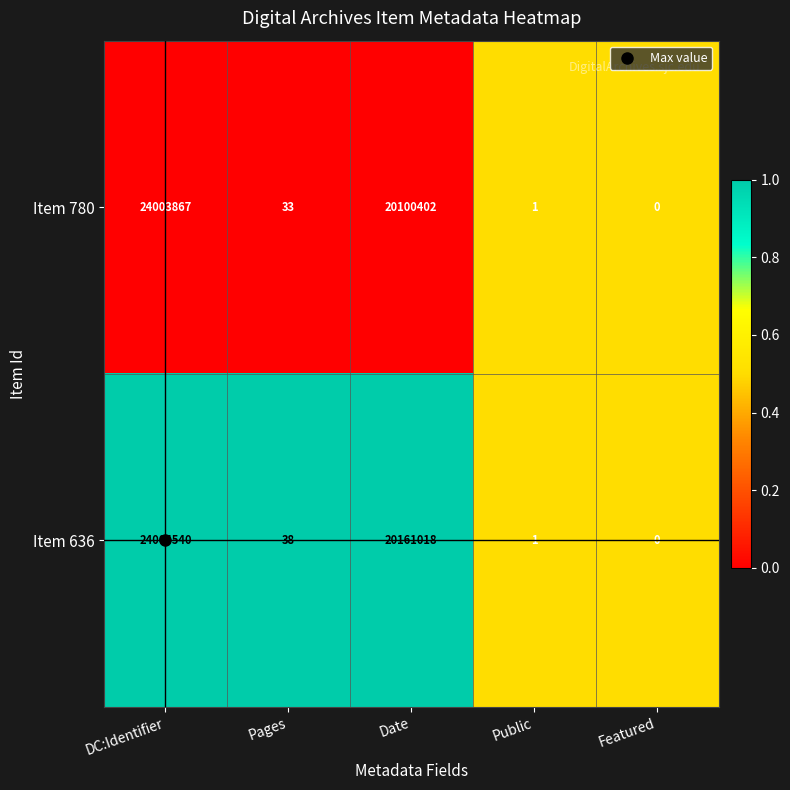

At which label does Item 636 reach its minimum?

Featured